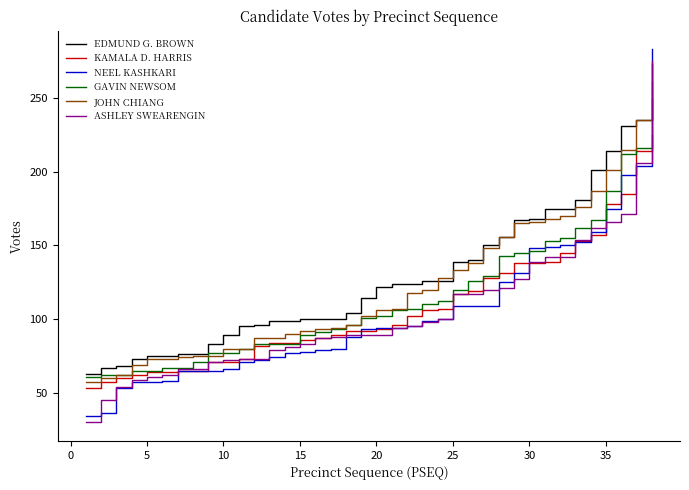

Is this an area chart (filled region under the line)?

No